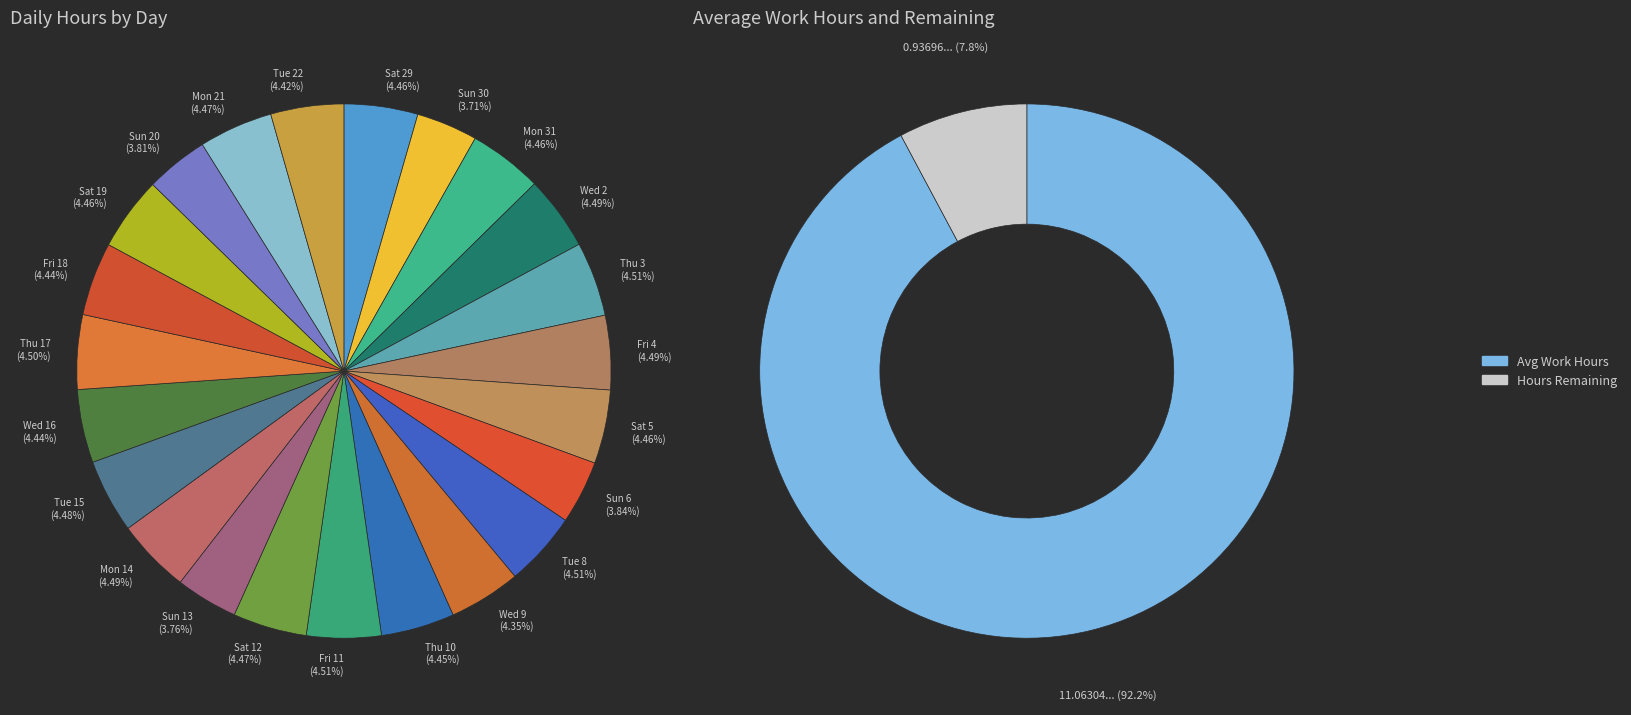

Do Mon 21 and Sun 13 together represent more than half of the pie?

No